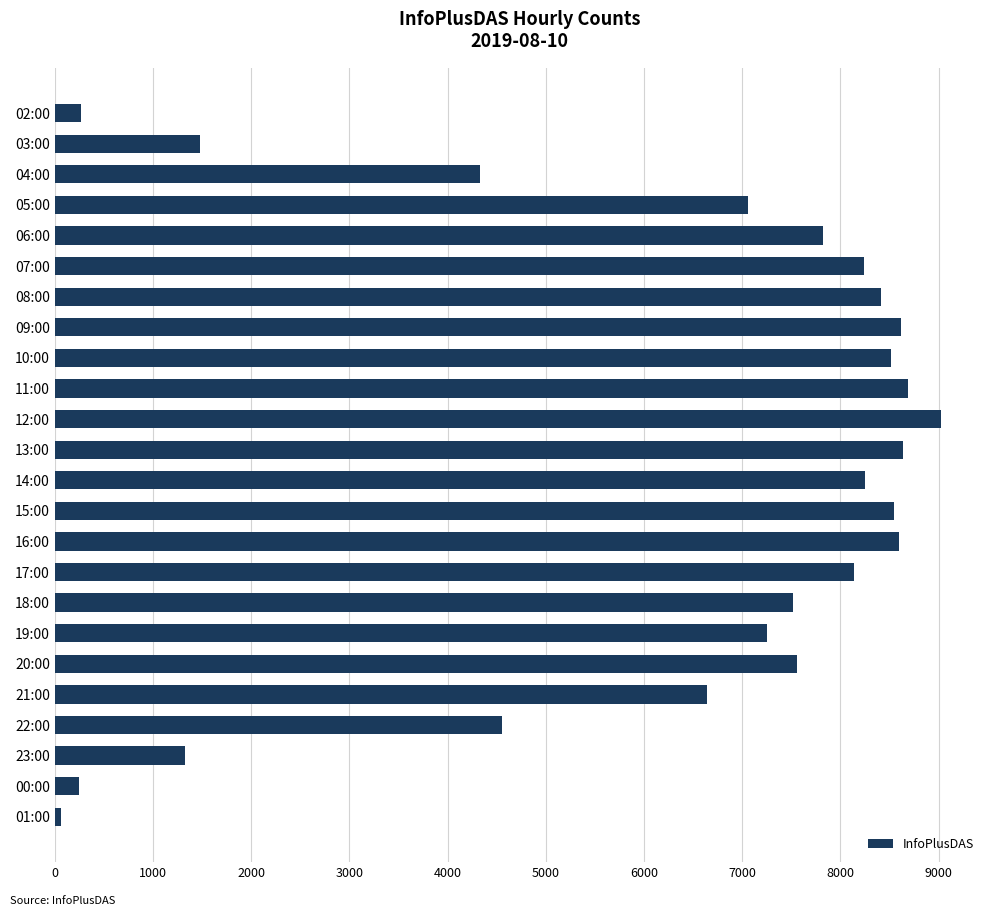

What is the average value?

6240